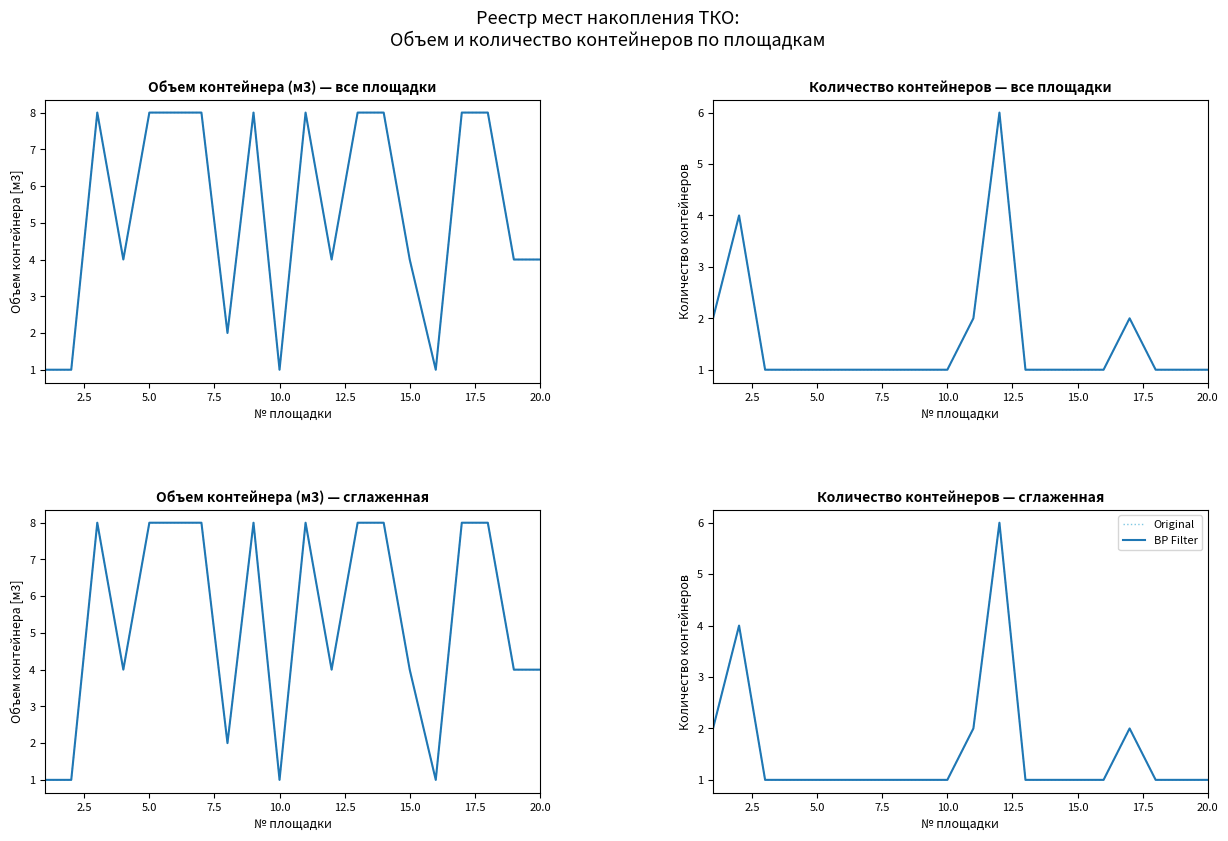

True or false: Original and BP Filter intersect in this chart.

False